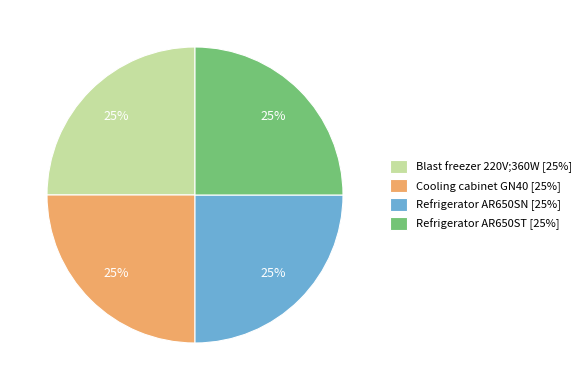

How many segments does this pie chart have?

4